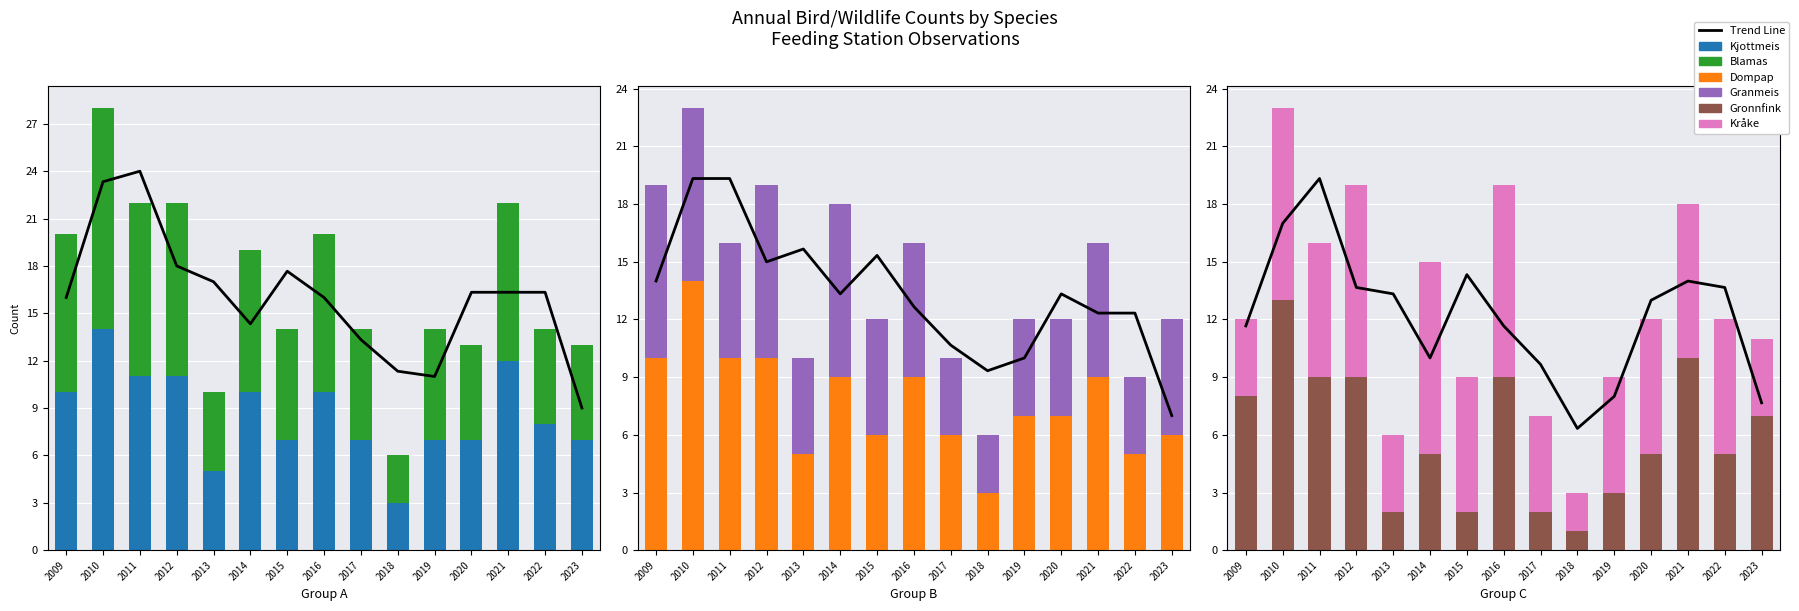

What is the approximate value of Dompap at 2017?

6